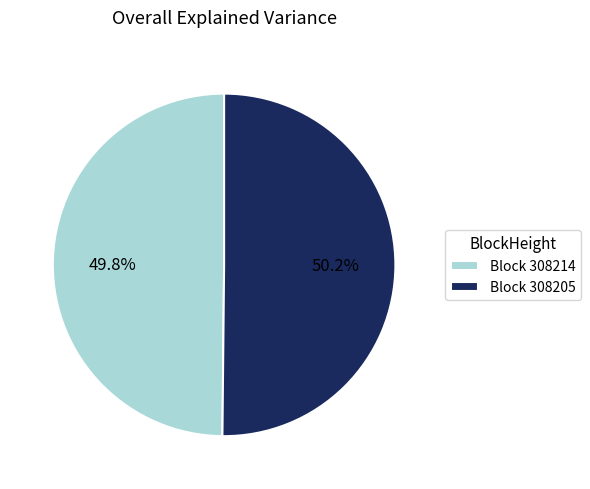

Count the number of slices in the pie.

2